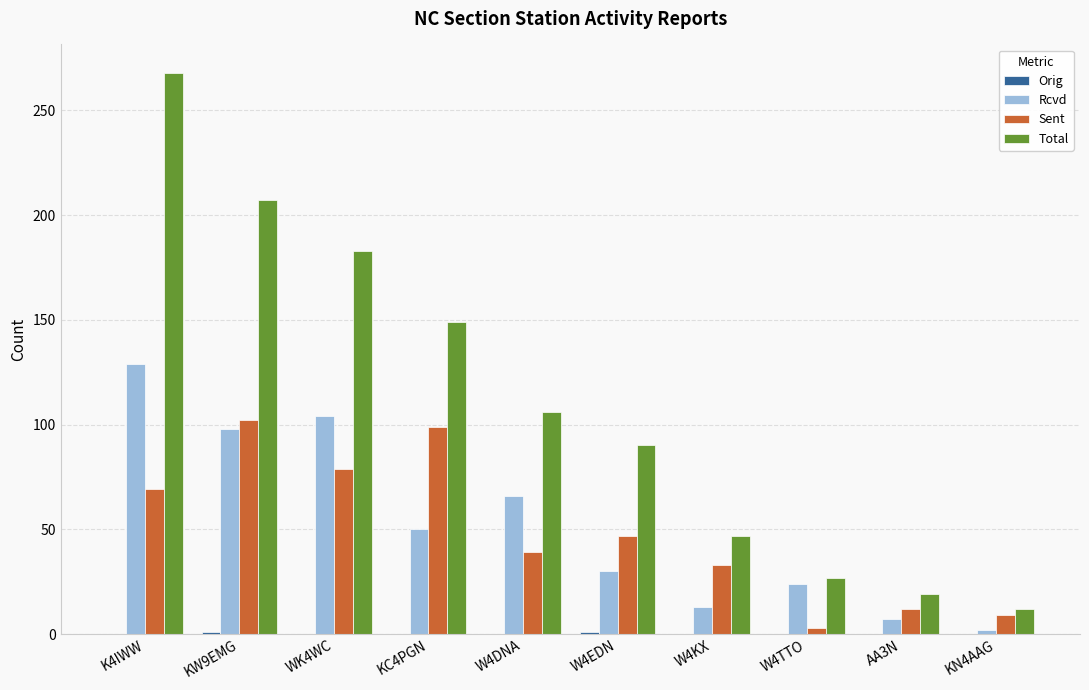

The value of Total at K4IWW is 268. True or false?

True